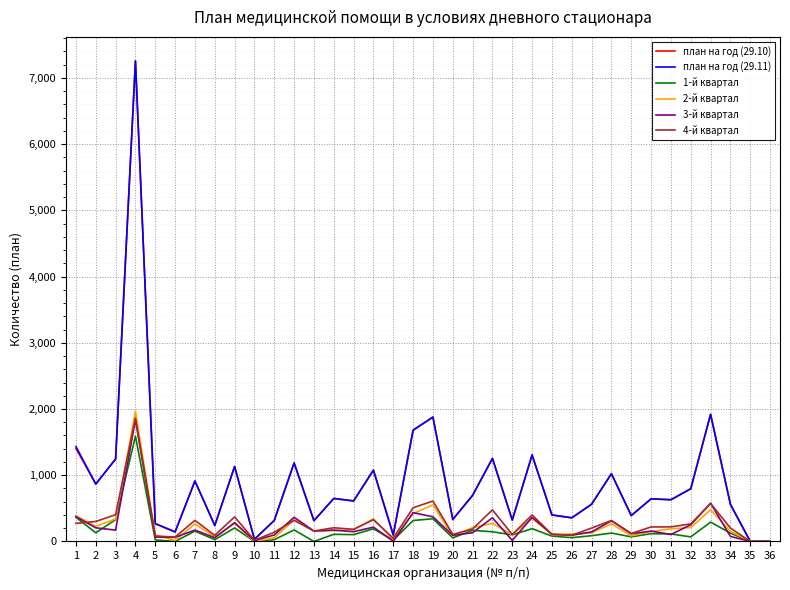

What is the difference between the 4-й квартал values at 1 and 25?

166